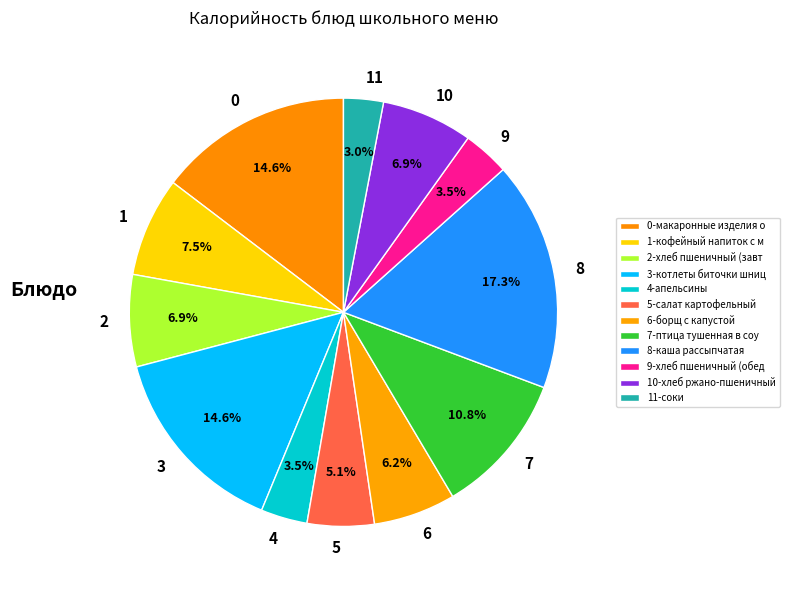

Does 4 represent more than half of the total?

No